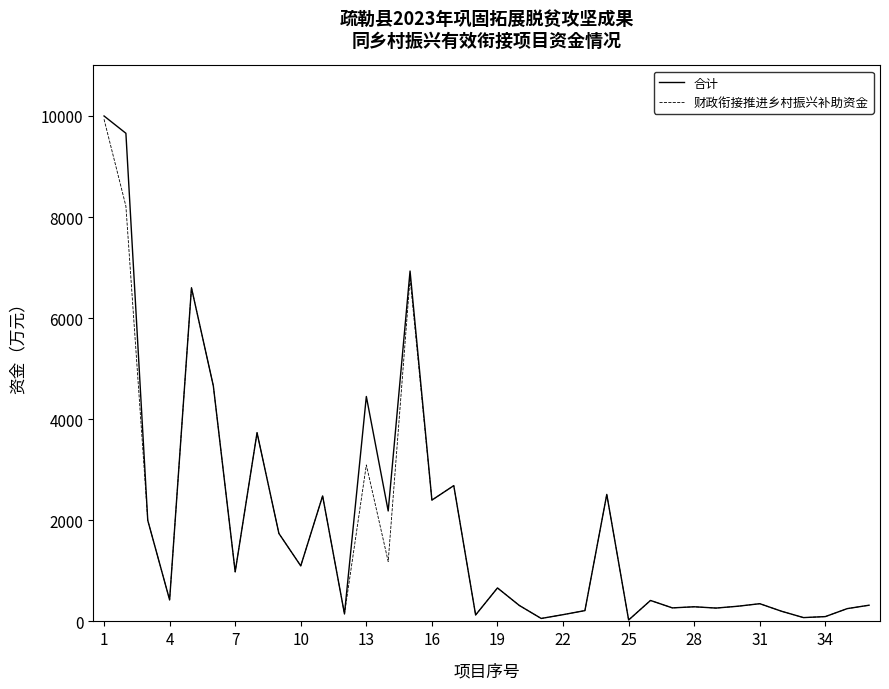

Which series has the largest range (max minus min)?

合计